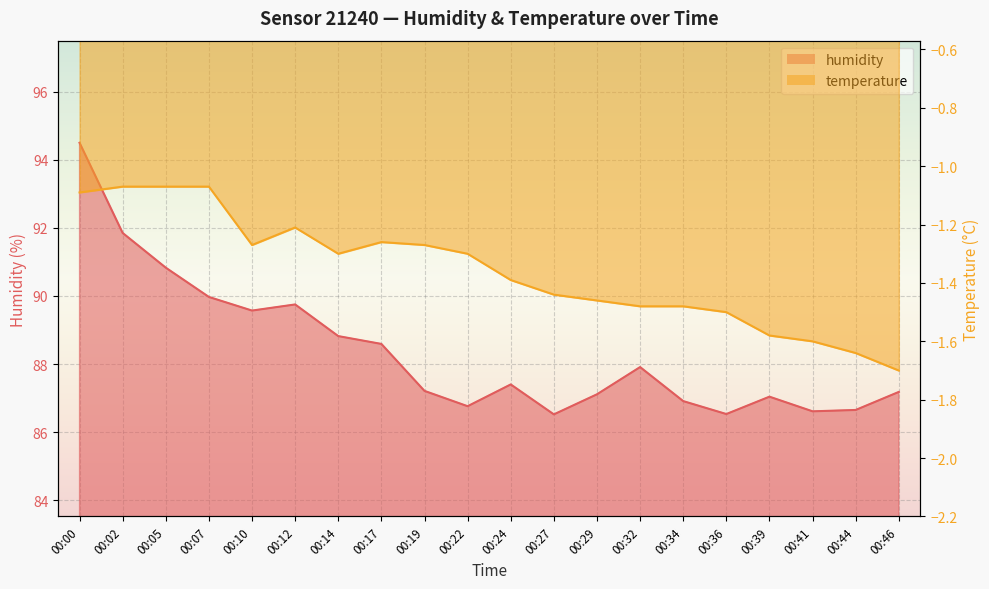

True or false: temperature_line and humidity_line cross at least once.

False